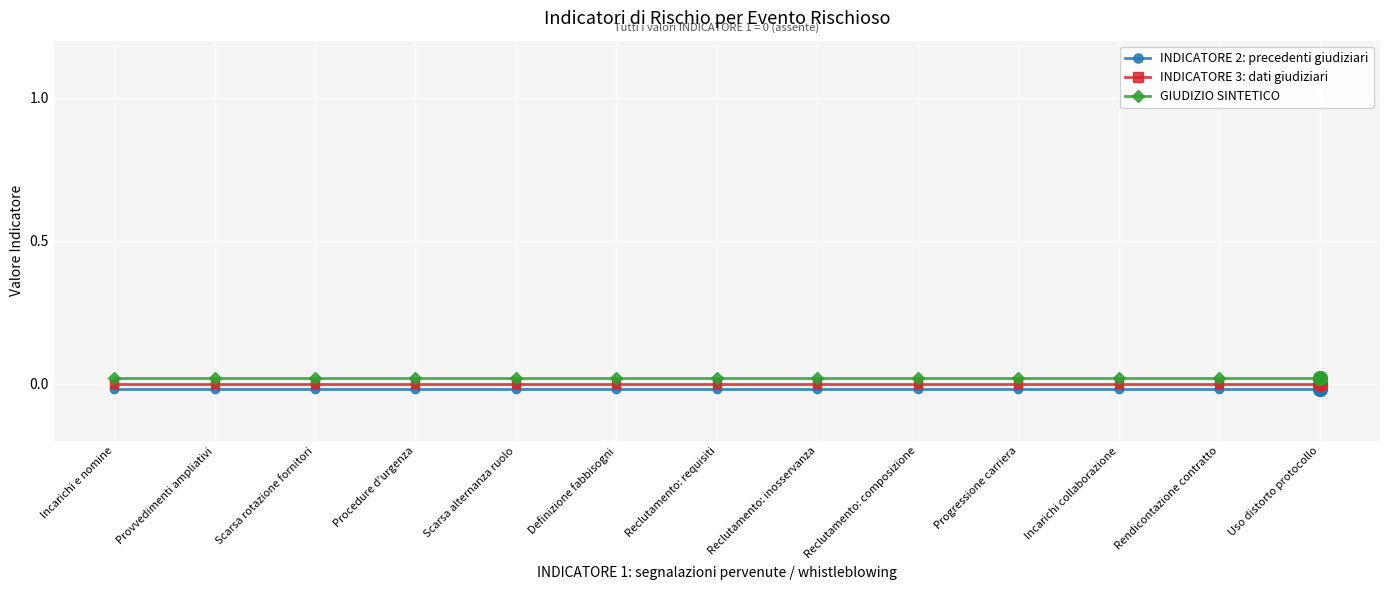

What are all the series names shown in the legend?

INDICATORE 2: precedenti giudiziari, INDICATORE 3: dati giudiziari, GIUDIZIO SINTETICO